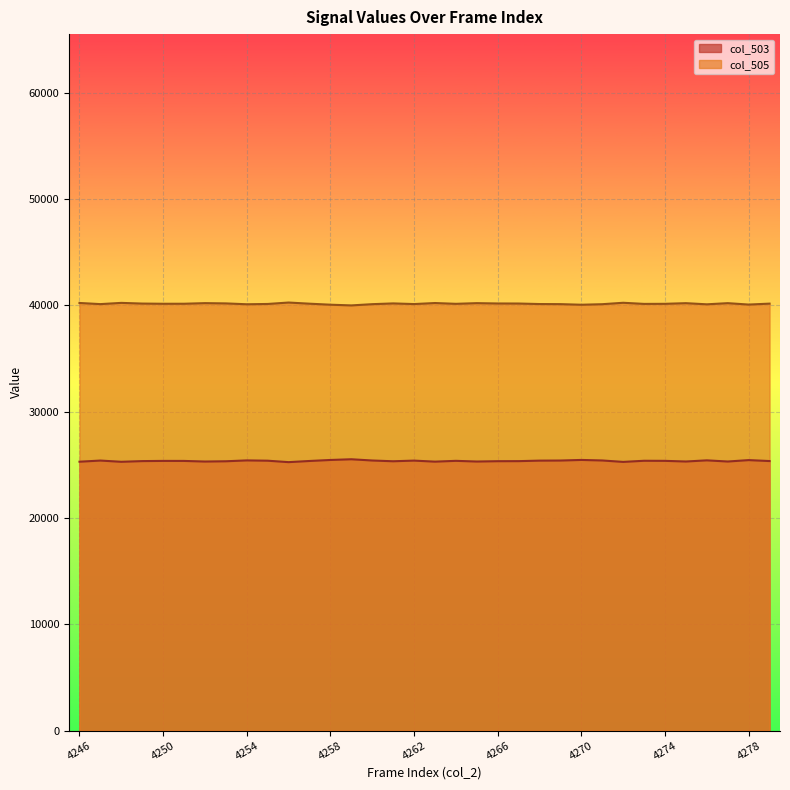

How many distinct data groups are displayed?

2